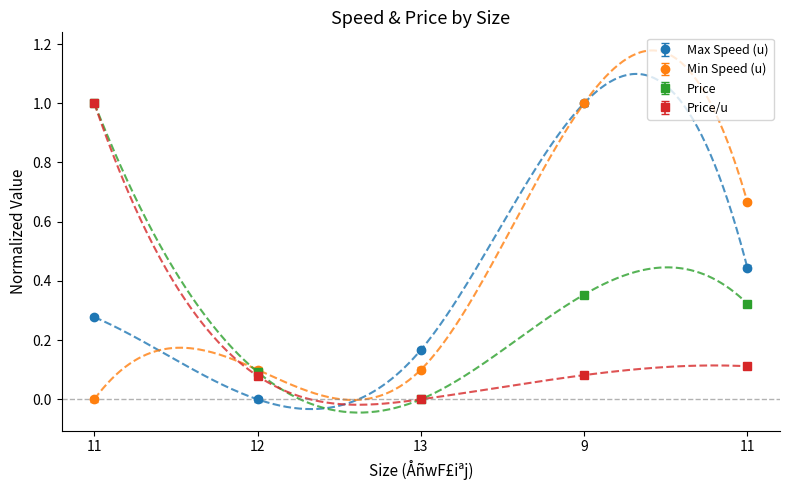

What is the total value across all series at 13?

0.3